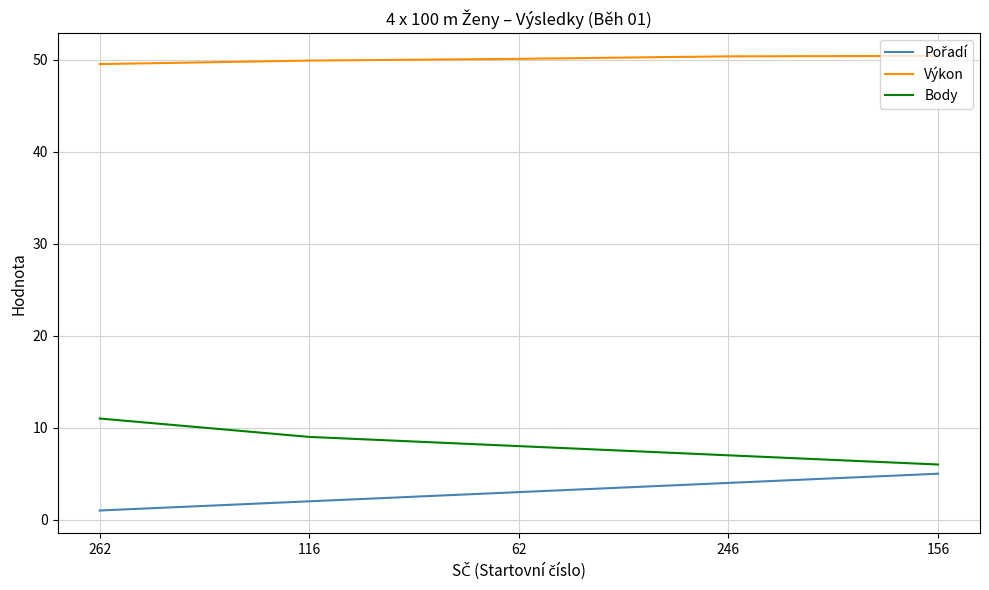

True or false: Body and Výkon cross at least once.

False